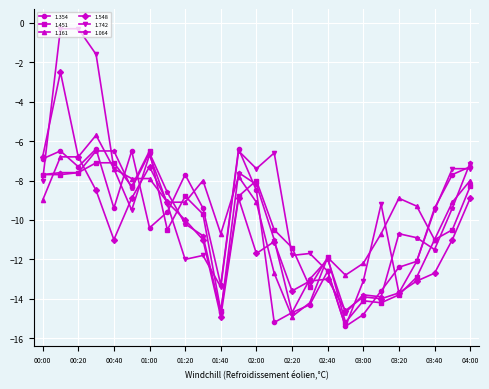

What are all the series names shown in the legend?

1.354, 1.451, 1.161, 1.548, 1.742, 1.064